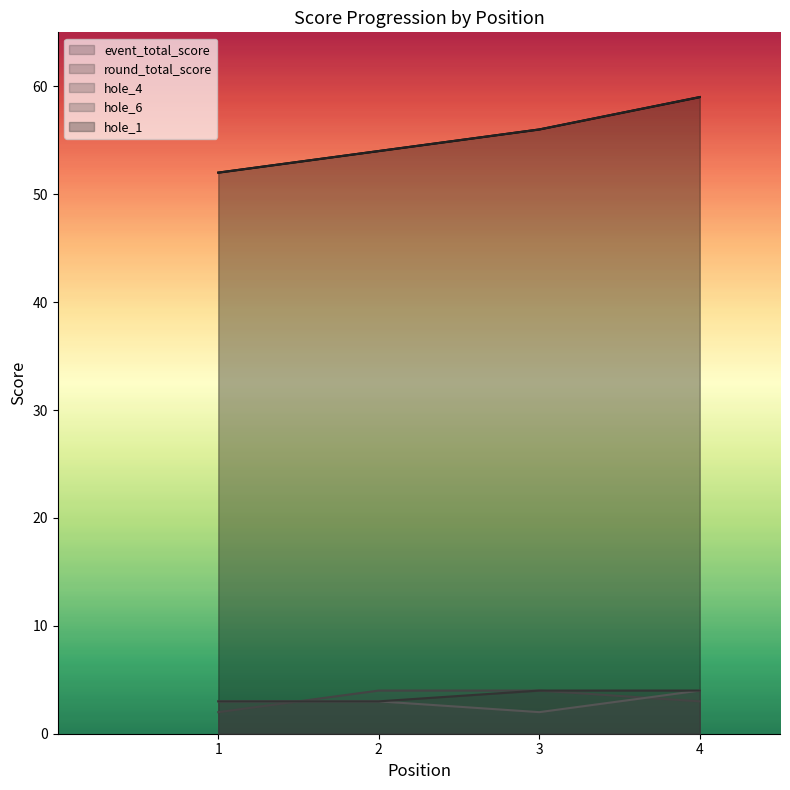

Rank the categories by round_total_score value from highest to lowest.

4, 3, 2, 1